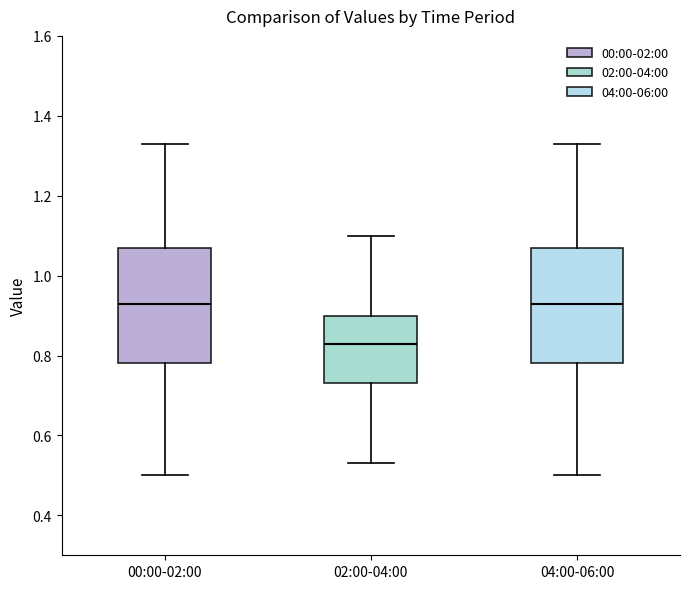

Reading left to right, read every box against the y-axis: the position of its median line, the range the box covers, and the ends of its whiskers. The values are not printed on the chart, so give them approximately, as read against the axis.

00:00-02:00: median 0.94, box 0.78 to 1.08, whiskers 0.50 to 1.34
02:00-04:00: median 0.84, box 0.74 to 0.90, whiskers 0.54 to 1.10
04:00-06:00: median 0.94, box 0.78 to 1.08, whiskers 0.50 to 1.34